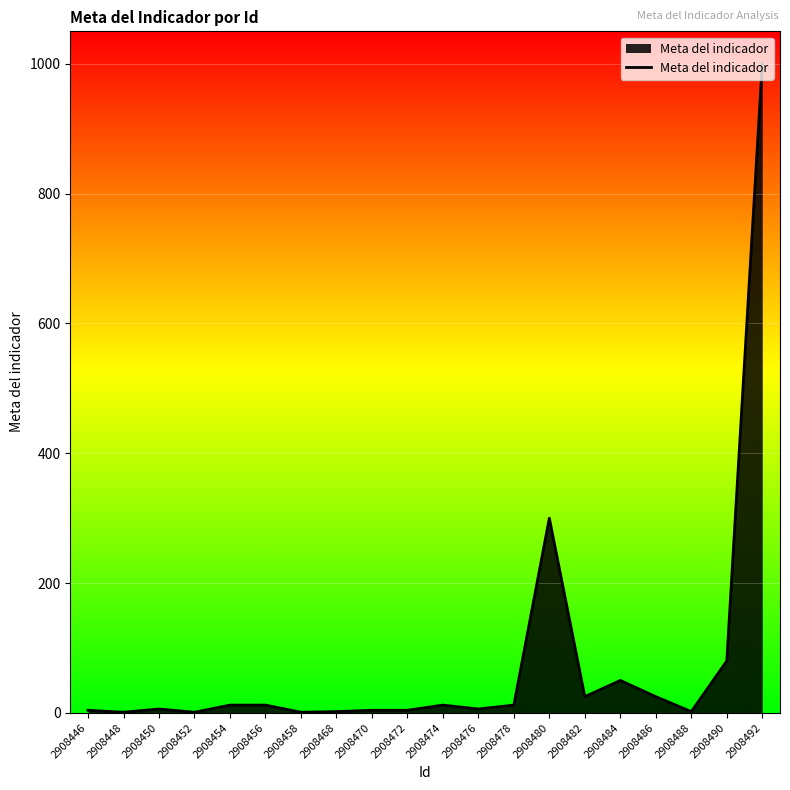

How many values are below 12?

10